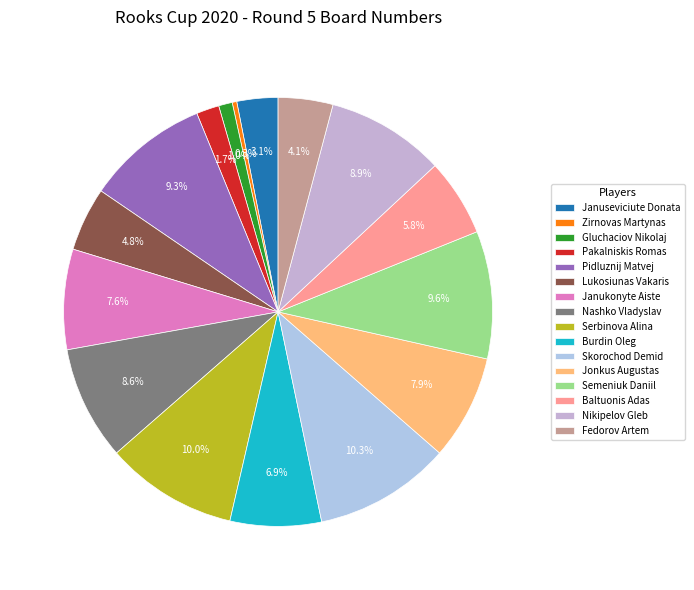

What is the change in value from Nashko Vladyslav to Baltuonis Adas?

-8